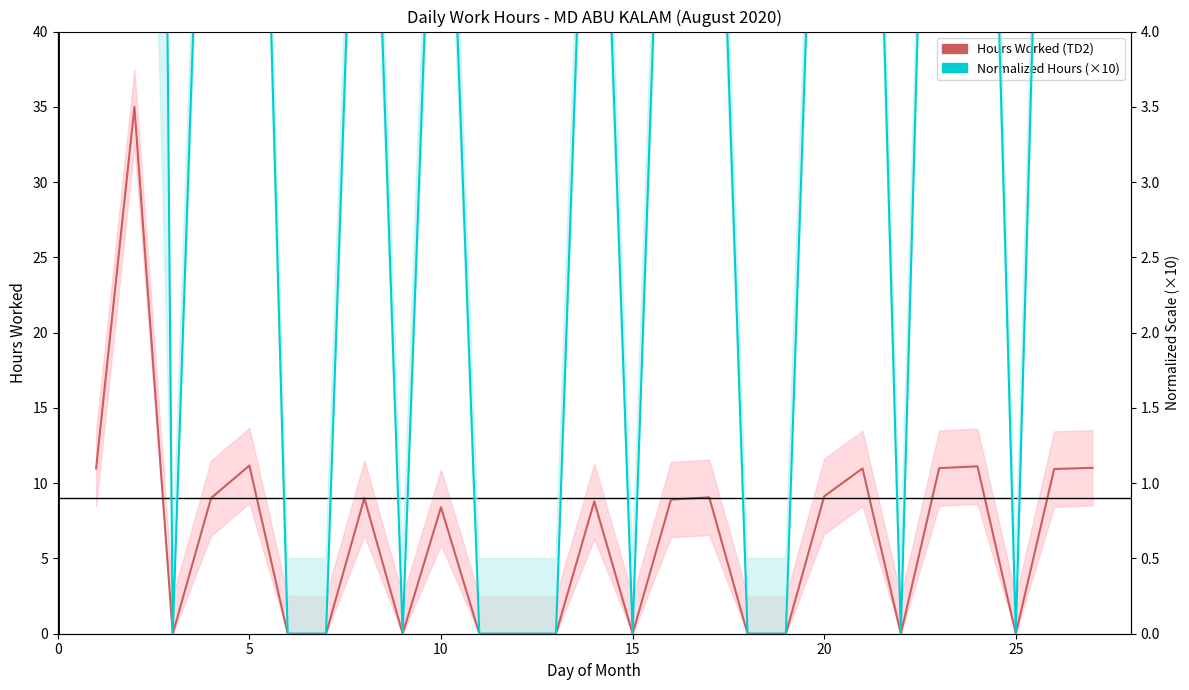

Which series has the largest total across all categories?

Hours Worked (TD2)